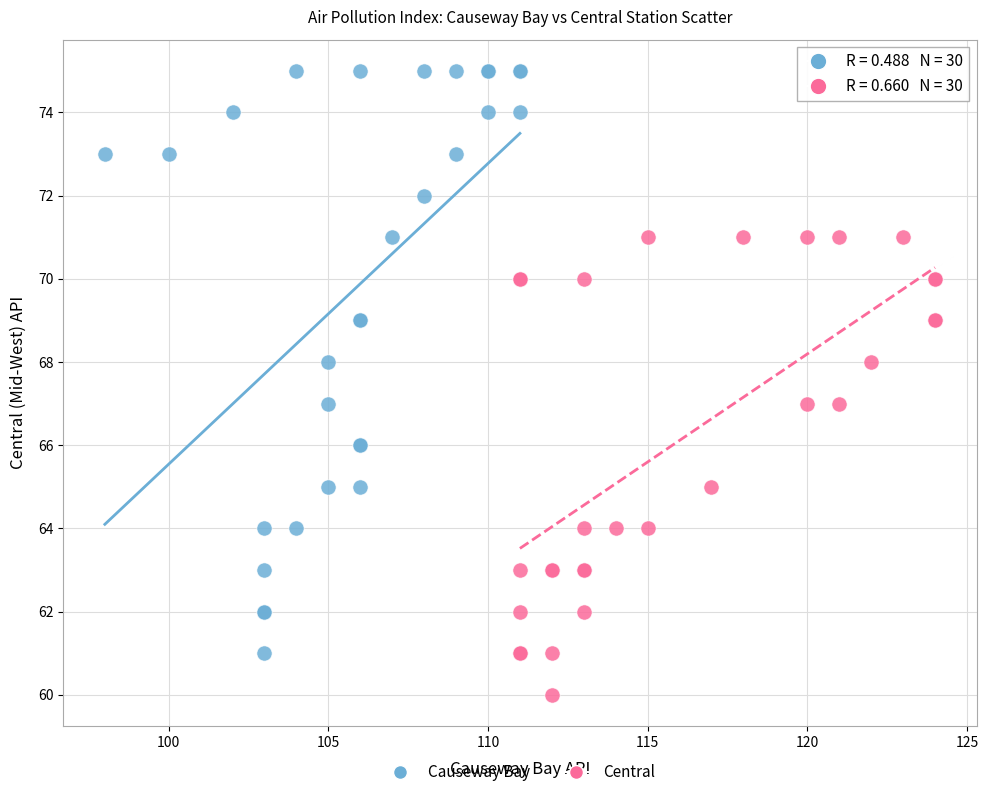

Which series reaches the minimum Y coordinate?

Central